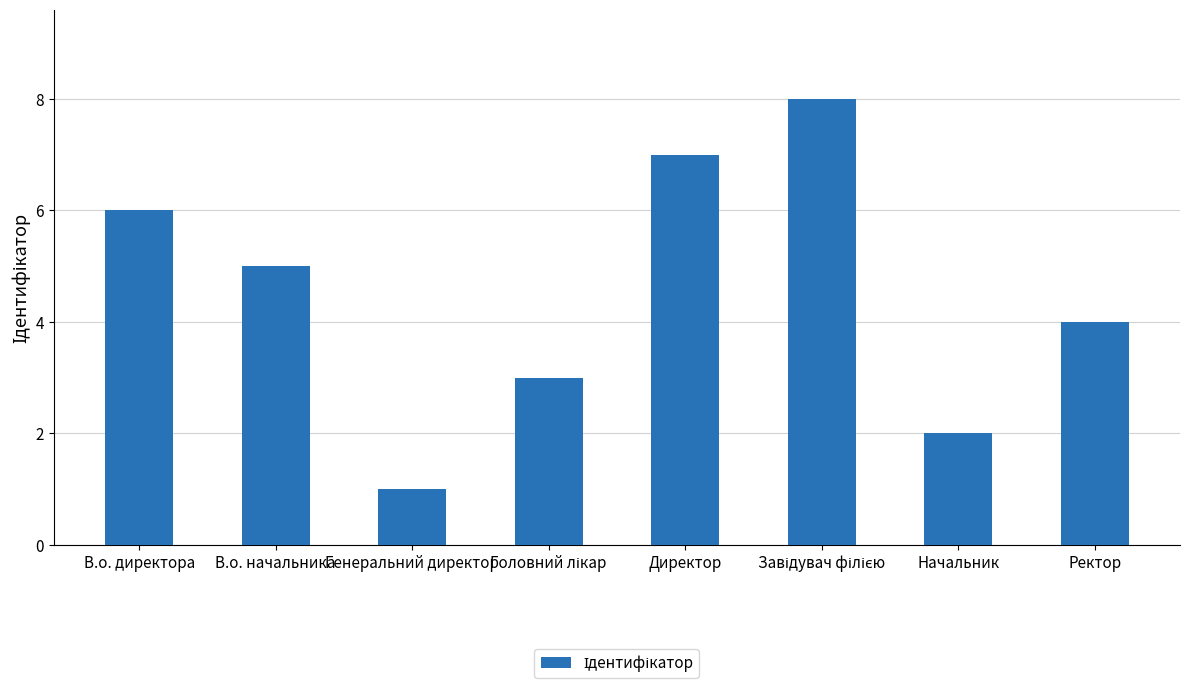

How many bars are there in total?

8